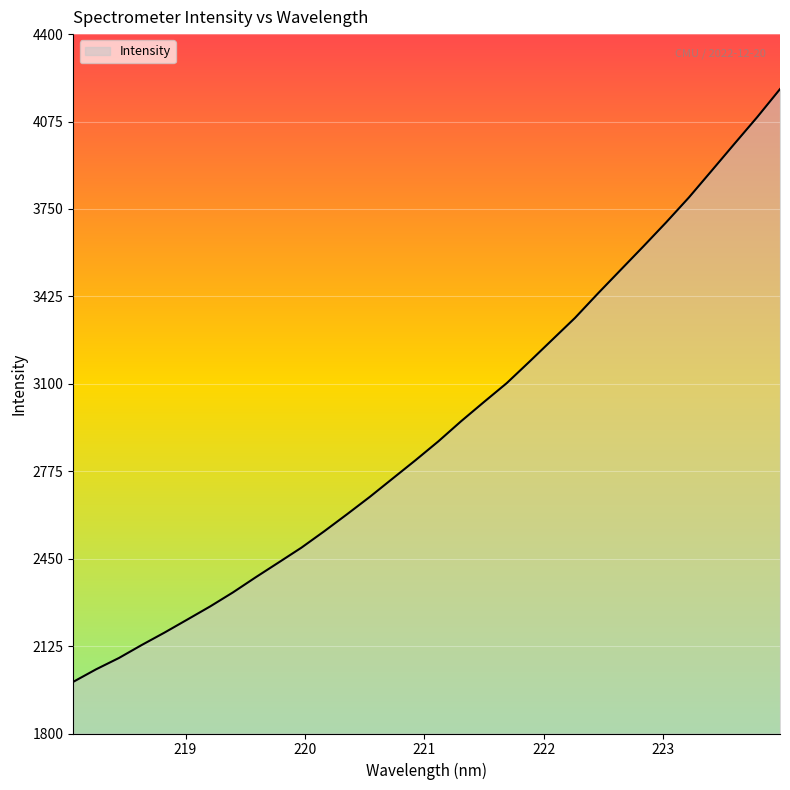

What is the smallest value displayed?

1992.1